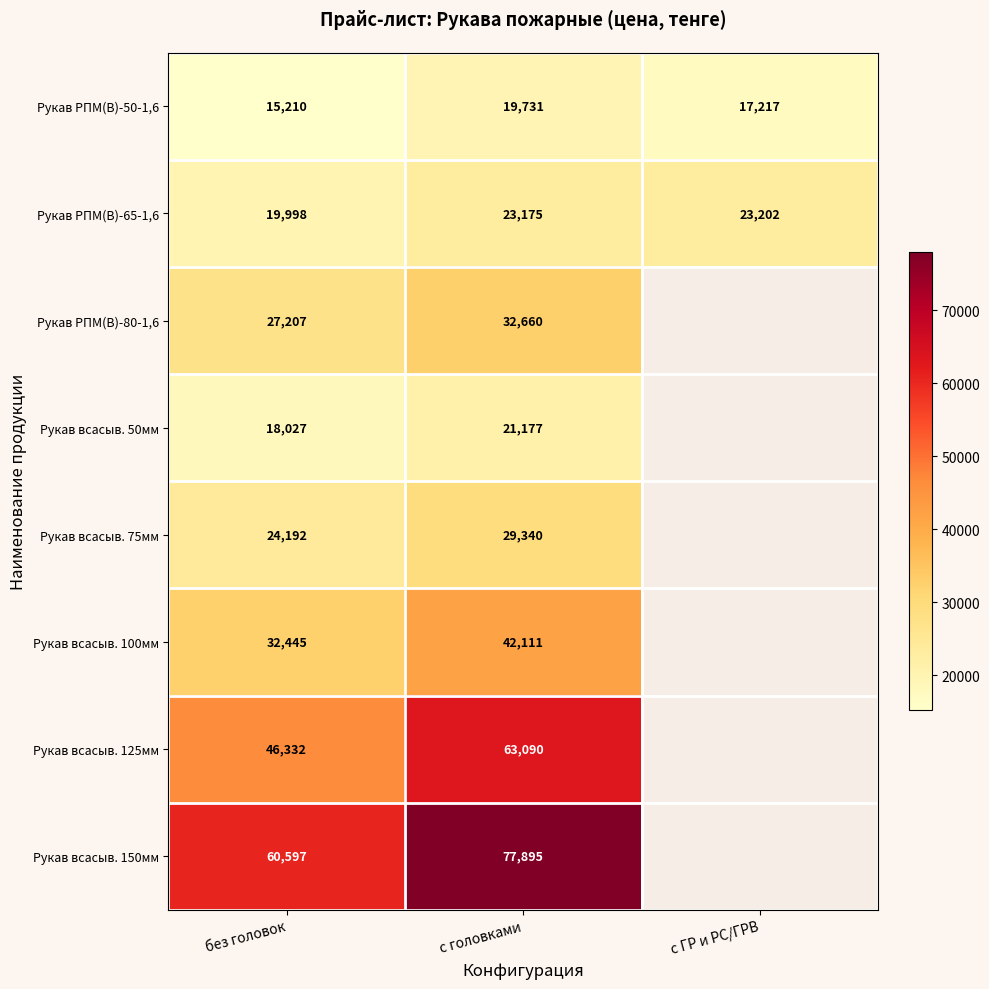

What is the maximum value shown in the chart?

77895.0